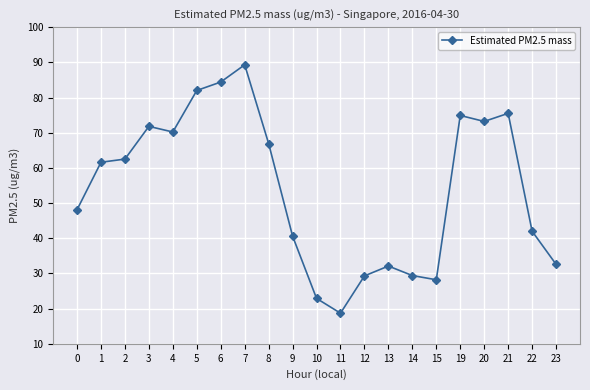

The chart shows a value of 29.4 at 14. True or false?

True